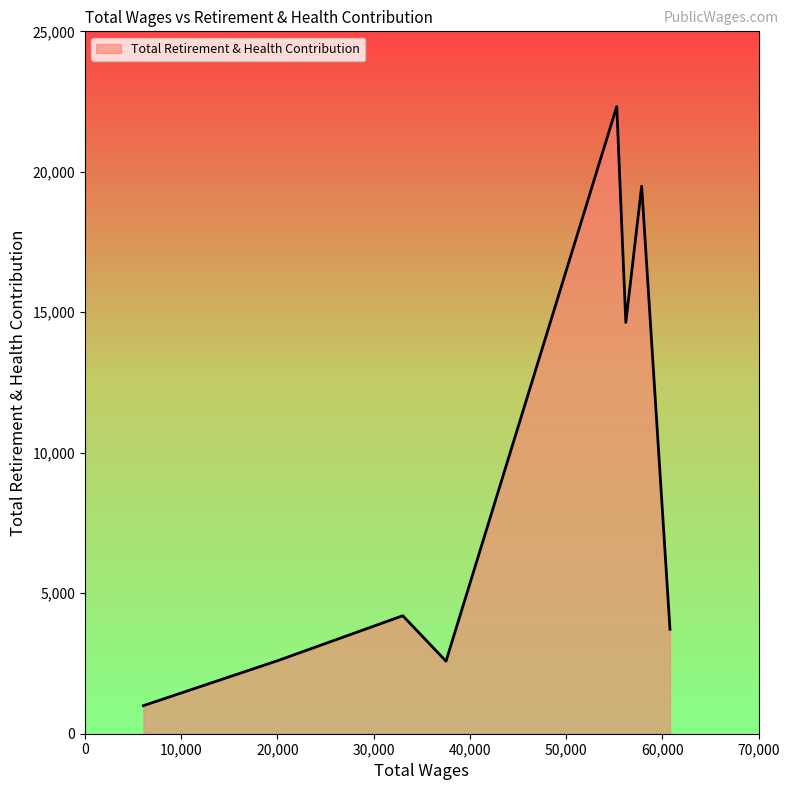

What is the average value?

8821